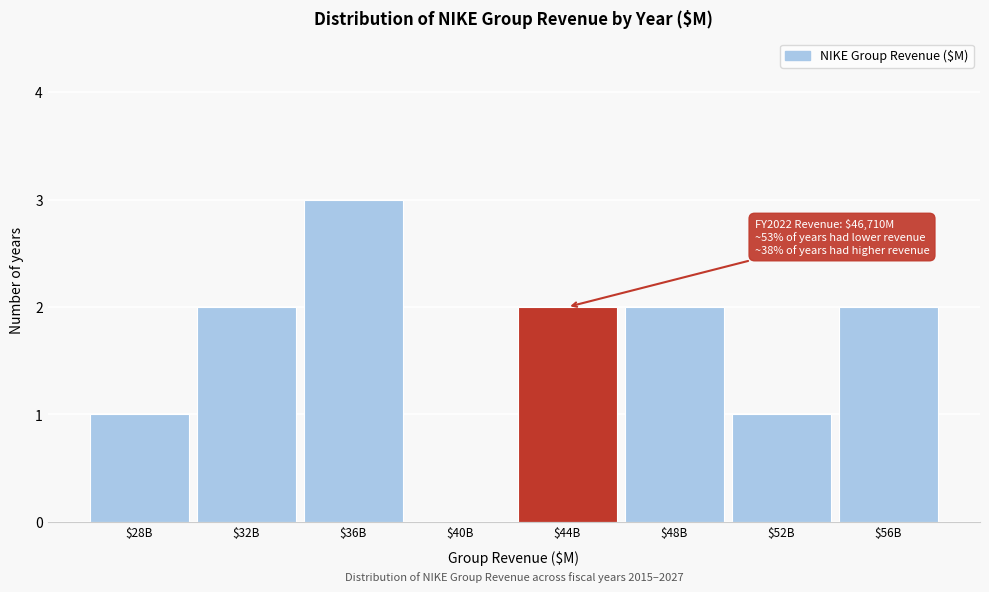

What is the sum of all values?

13